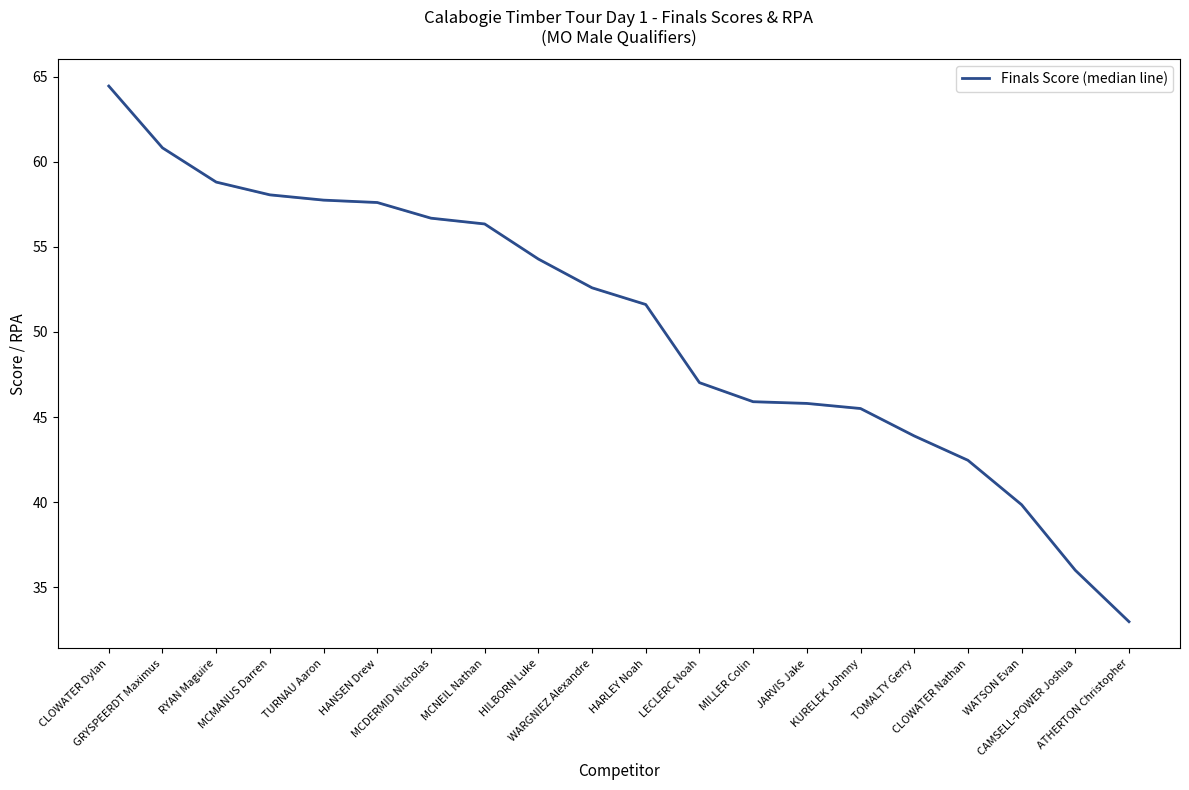

Approximately how many times larger is the value at GRYSPEERDT Maximus compared to CAMSELL-POWER Joshua?

1.7